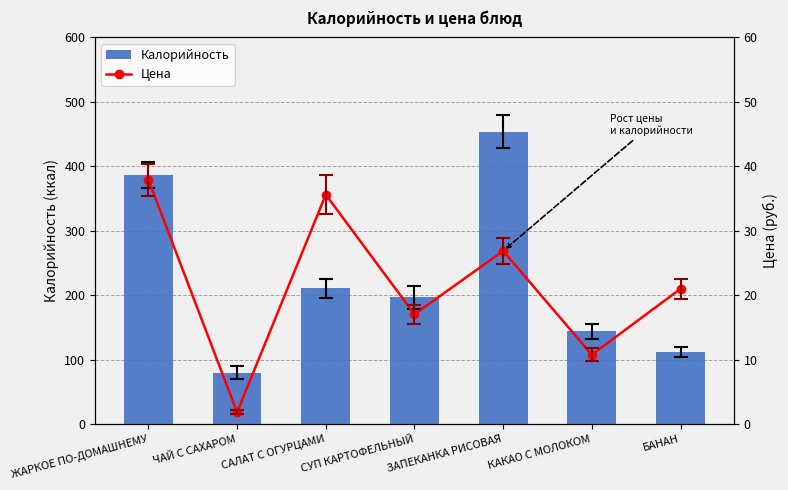

Count the number of data series in this chart.

2